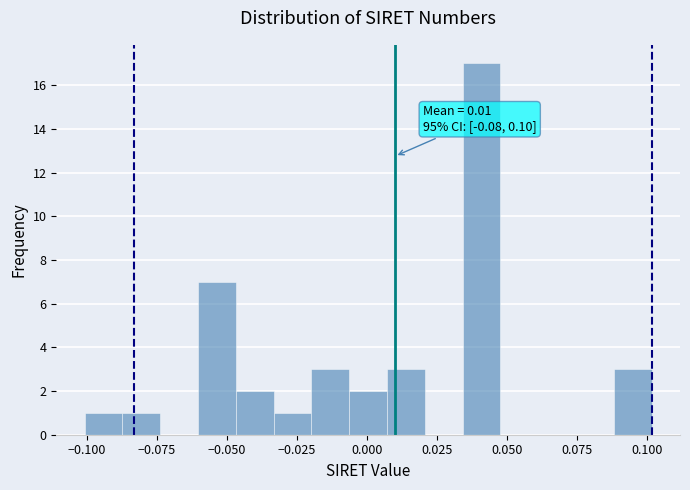

Read against the x-axis, roughly where is the centre of the tallest bar?

0.040